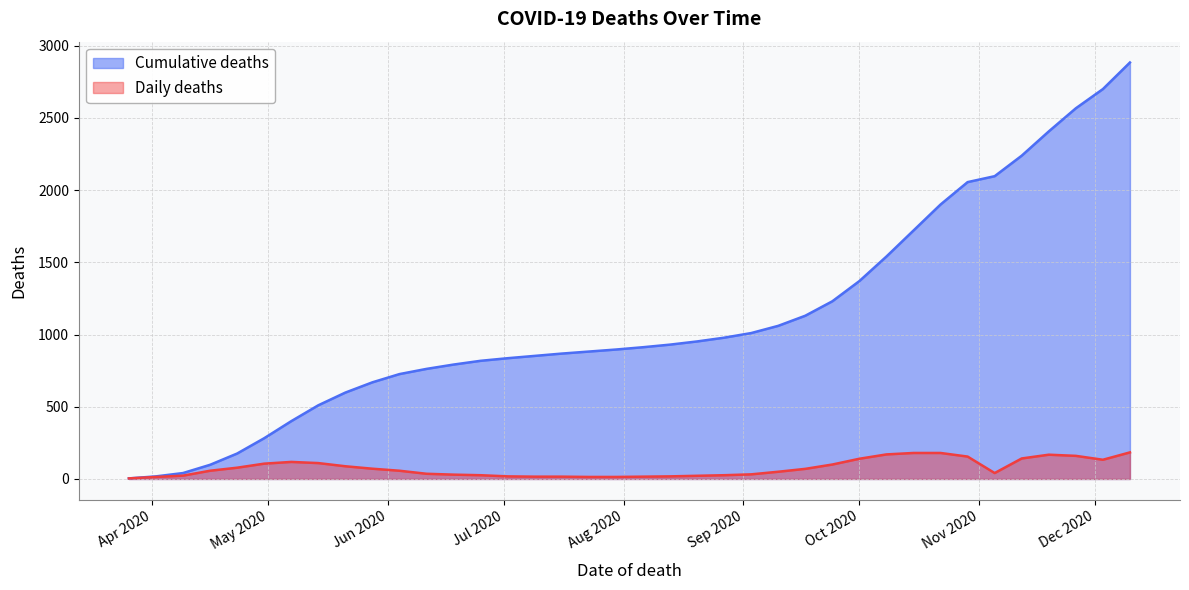

True or false: Cumulative deaths and Daily deaths cross at least once.

False